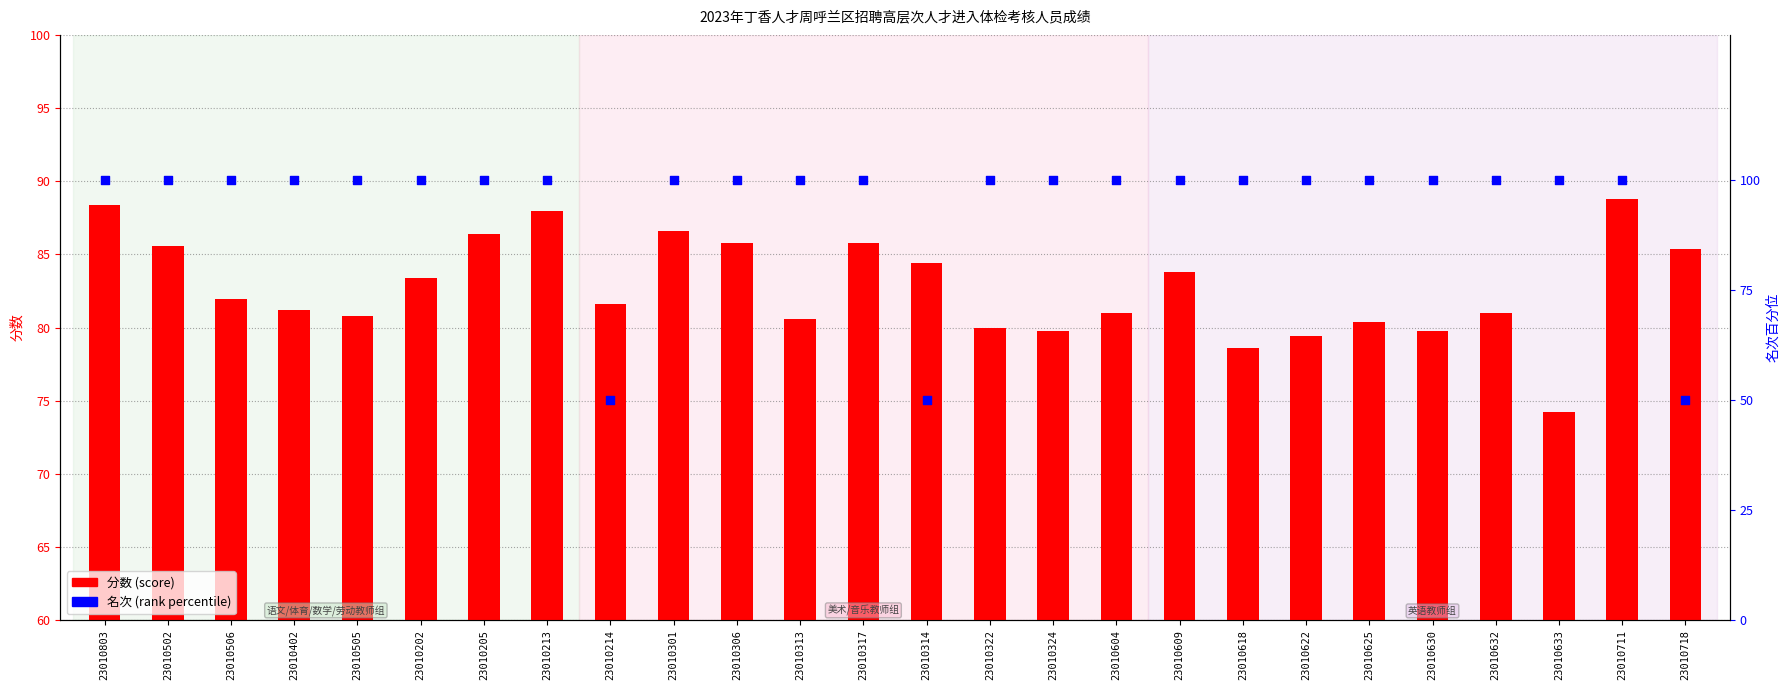

At how many categories does at least one series exceed 72?

26